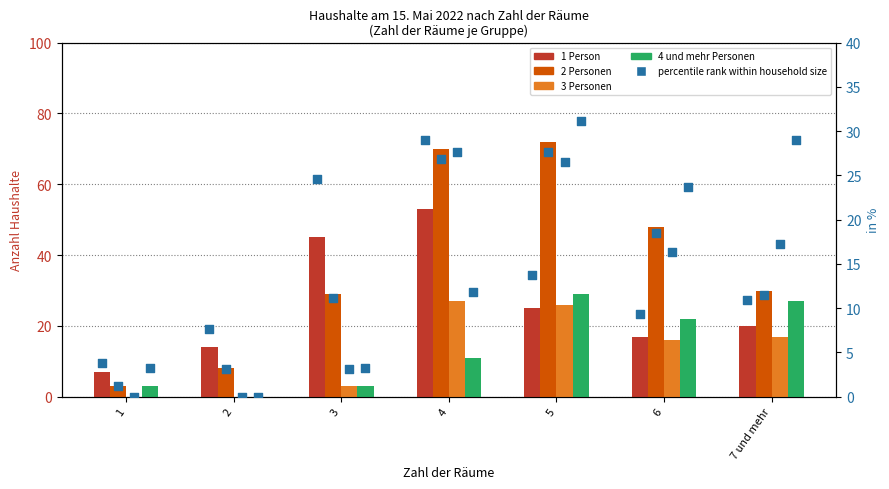

Which series has the largest total across all categories?

2 Personen